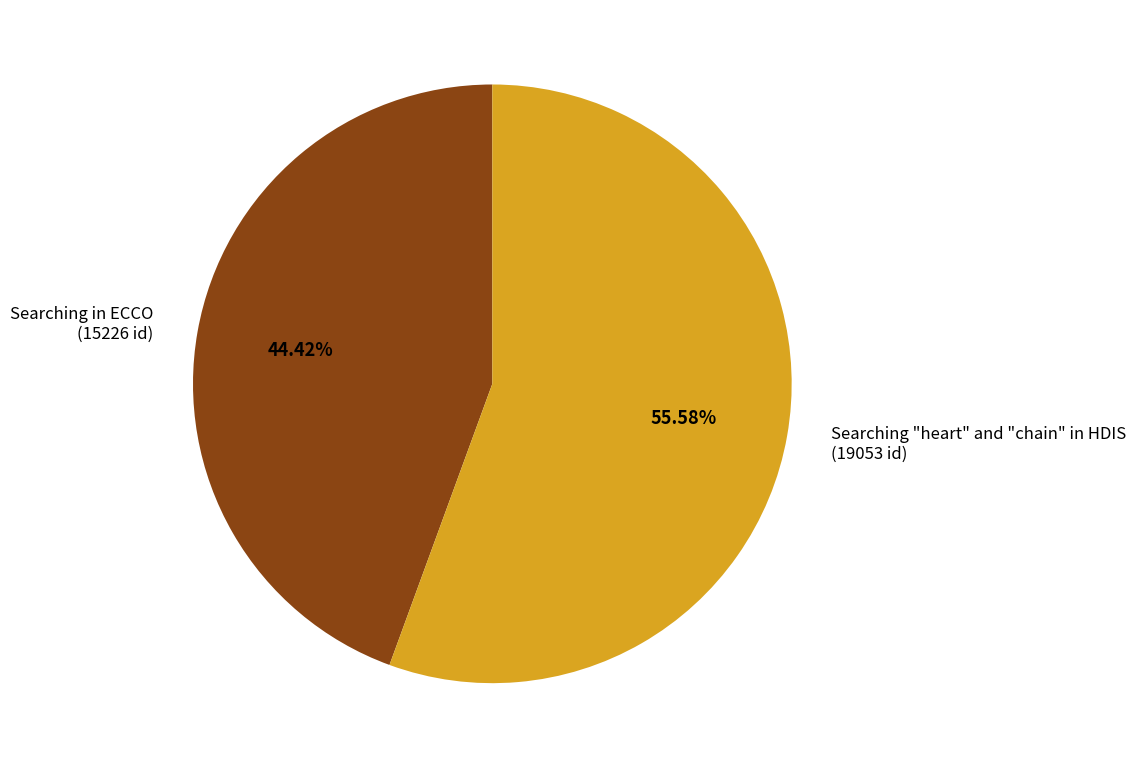

What is the ratio of the value at Searching in ECCO to the value at Searching "heart" and "chain" in HDIS?

0.8